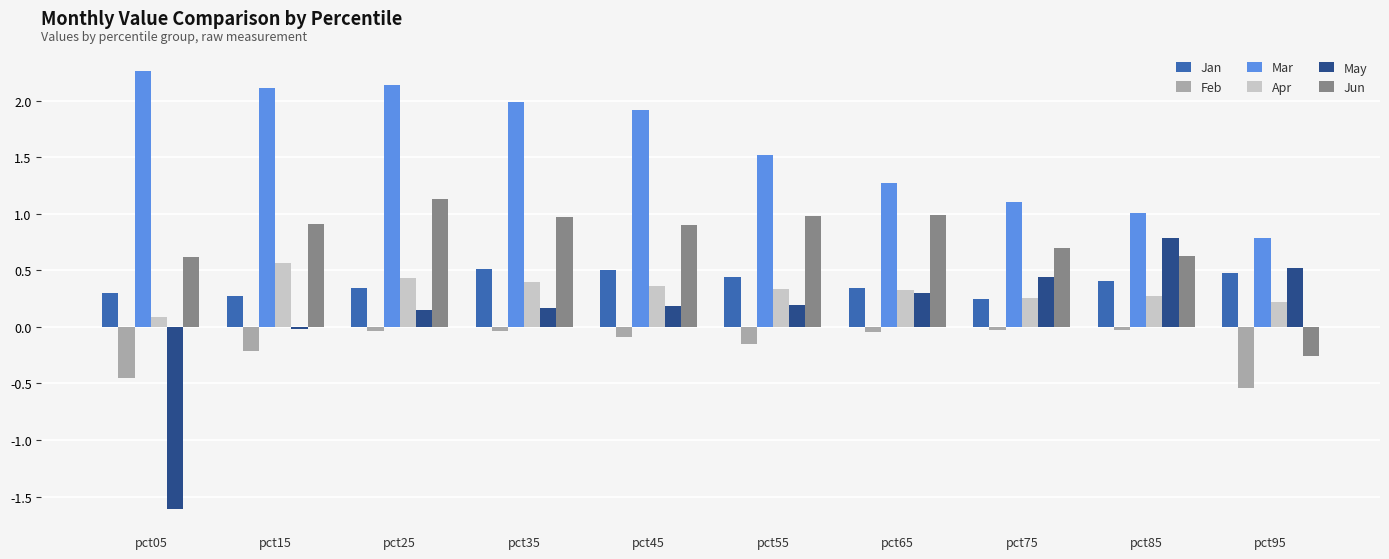

What are all the series names shown in the legend?

Jan, Feb, Mar, Apr, May, Jun